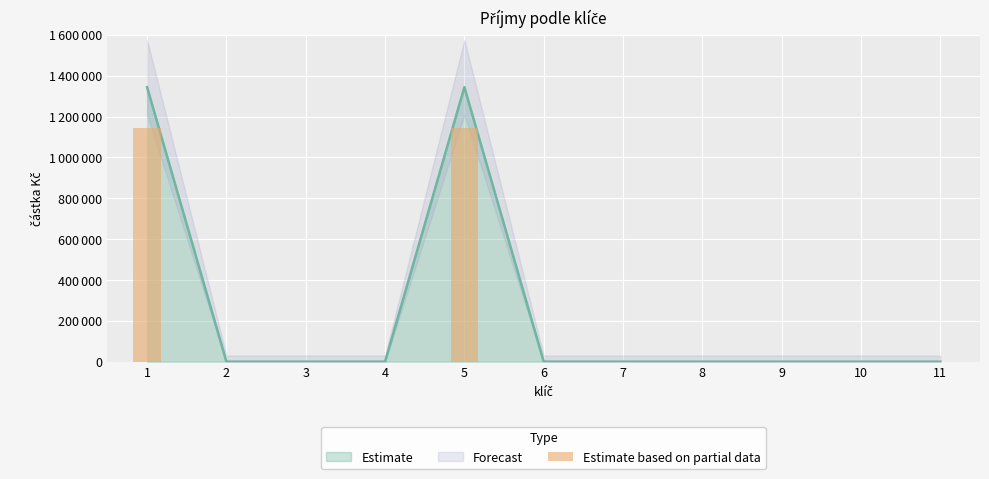

Which has a higher value, 1 or 8?

1